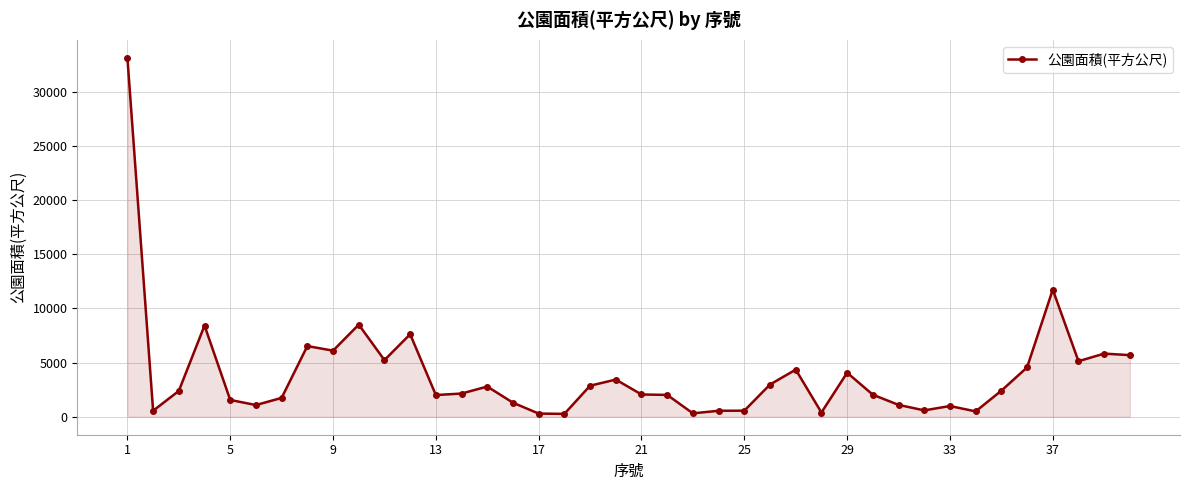

What is the greatest value displayed?

33118.3